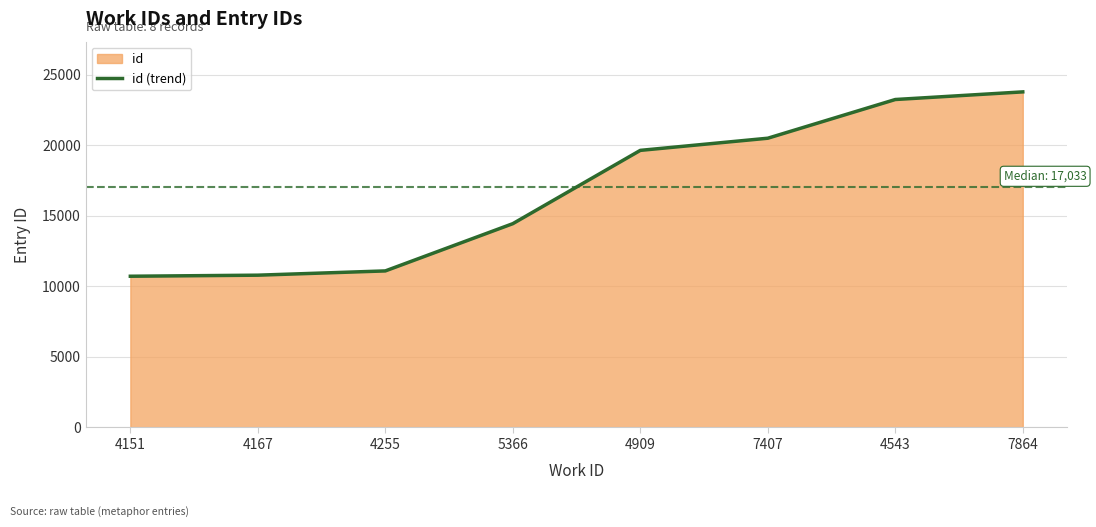

What is the change in value from 4151 to 7864?

+13065